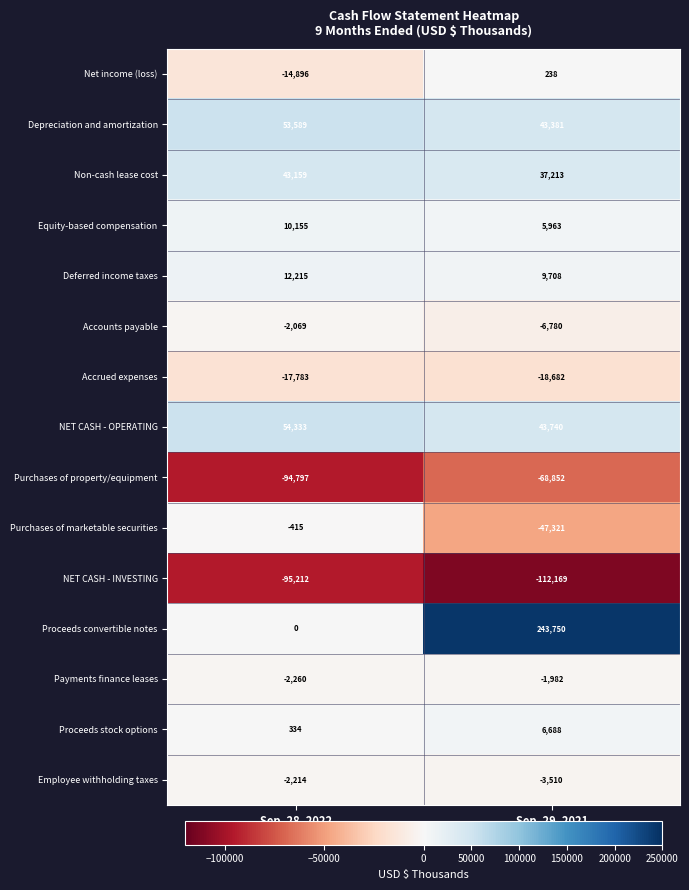

Which series has the largest range (max minus min)?

Proceeds convertible notes